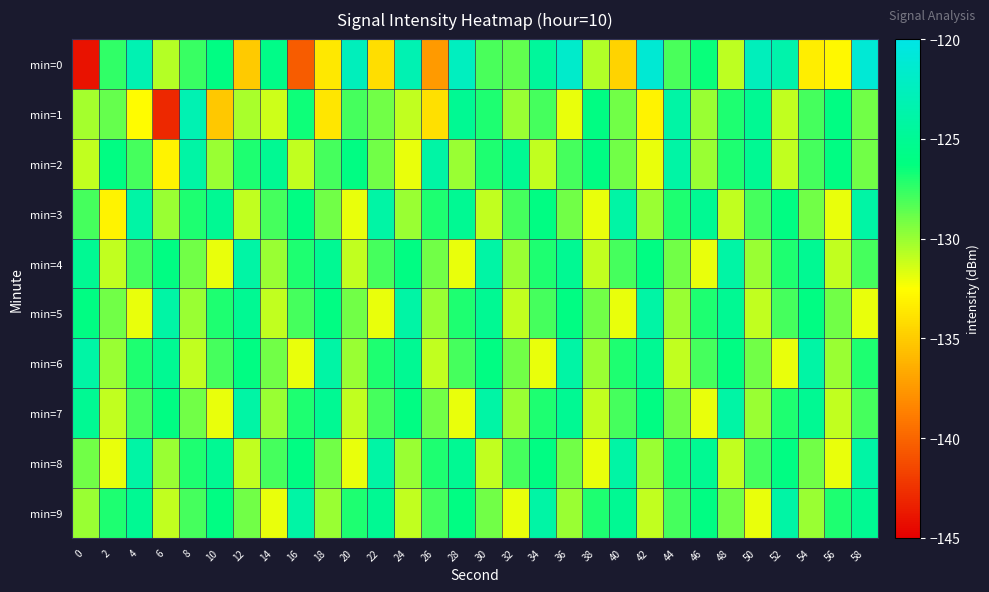

Which label corresponds to the largest value in the chart?

58